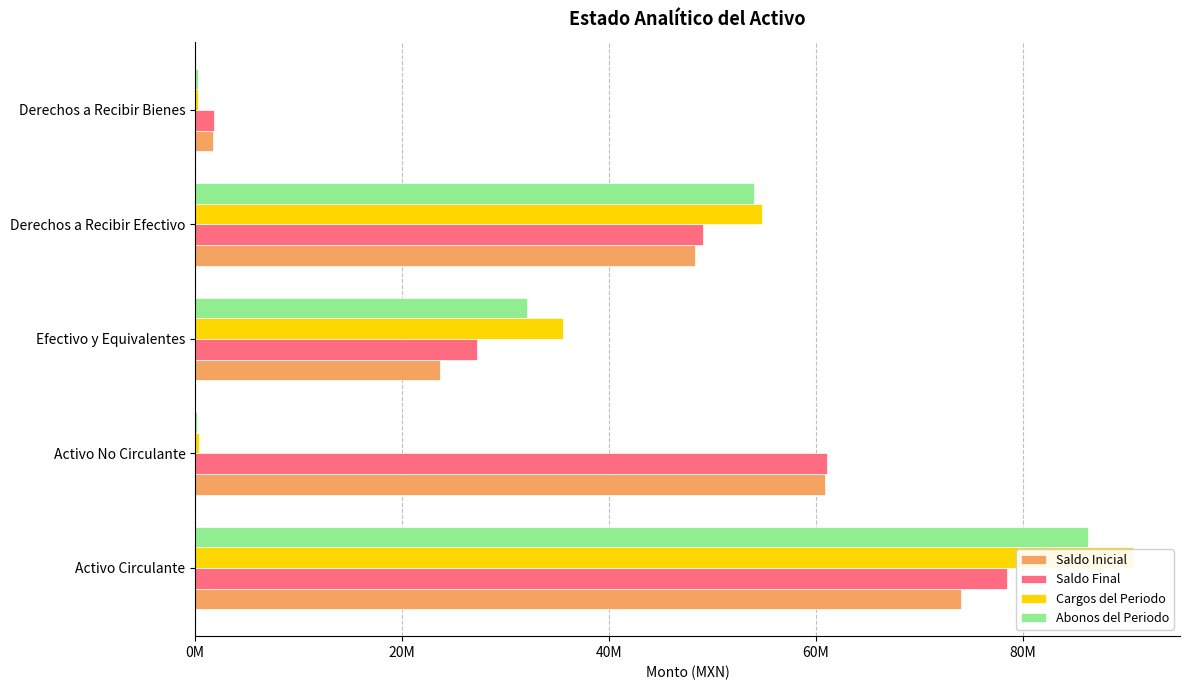

What is the sum of all Cargos del Periodo values?

181720424.3